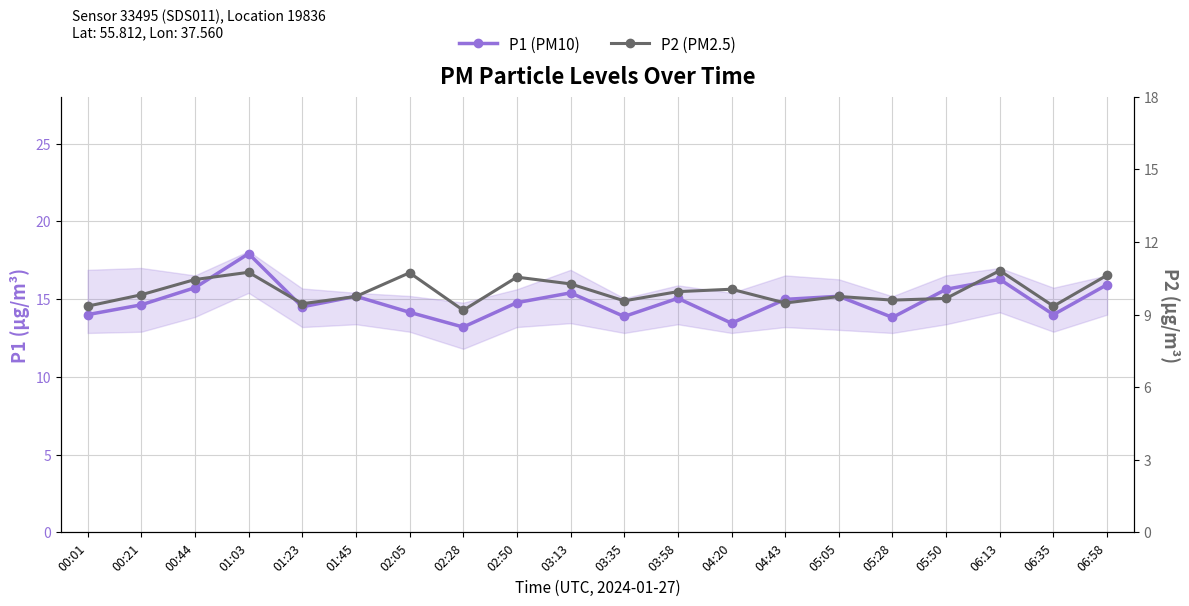

What is the value of the P1 (PM10) point at the 14th from the left?

15.0